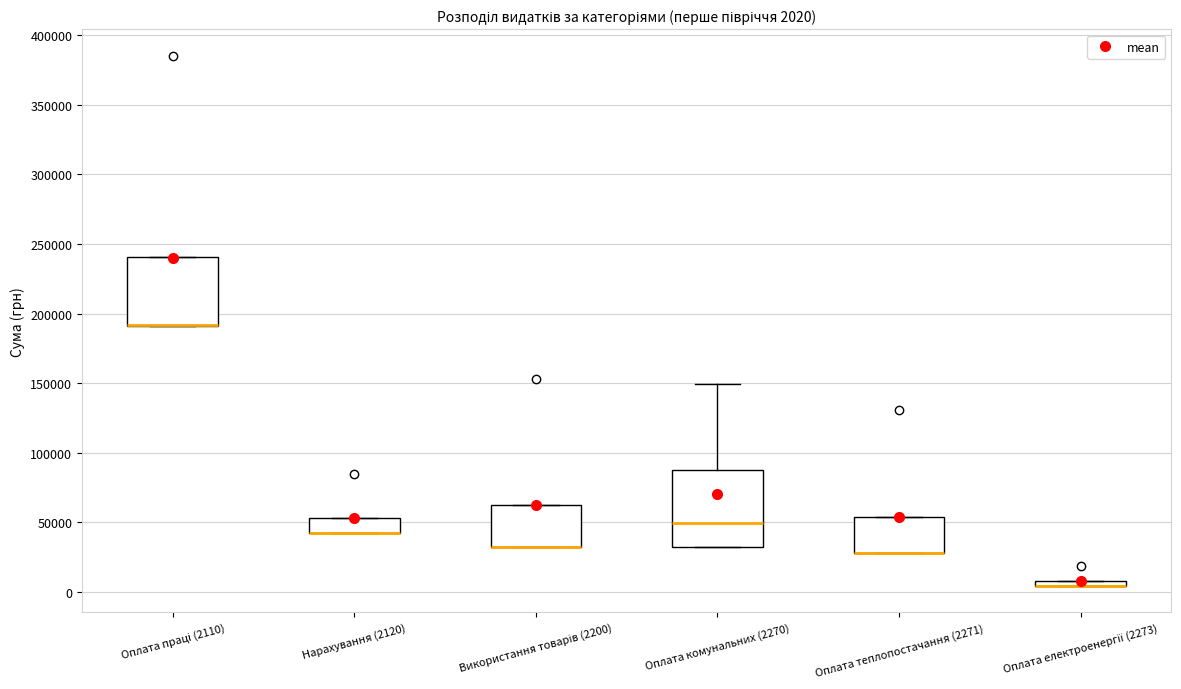

Which box is the tallest, from its lower edge to its upper edge?

Оплата комунальних (2270)